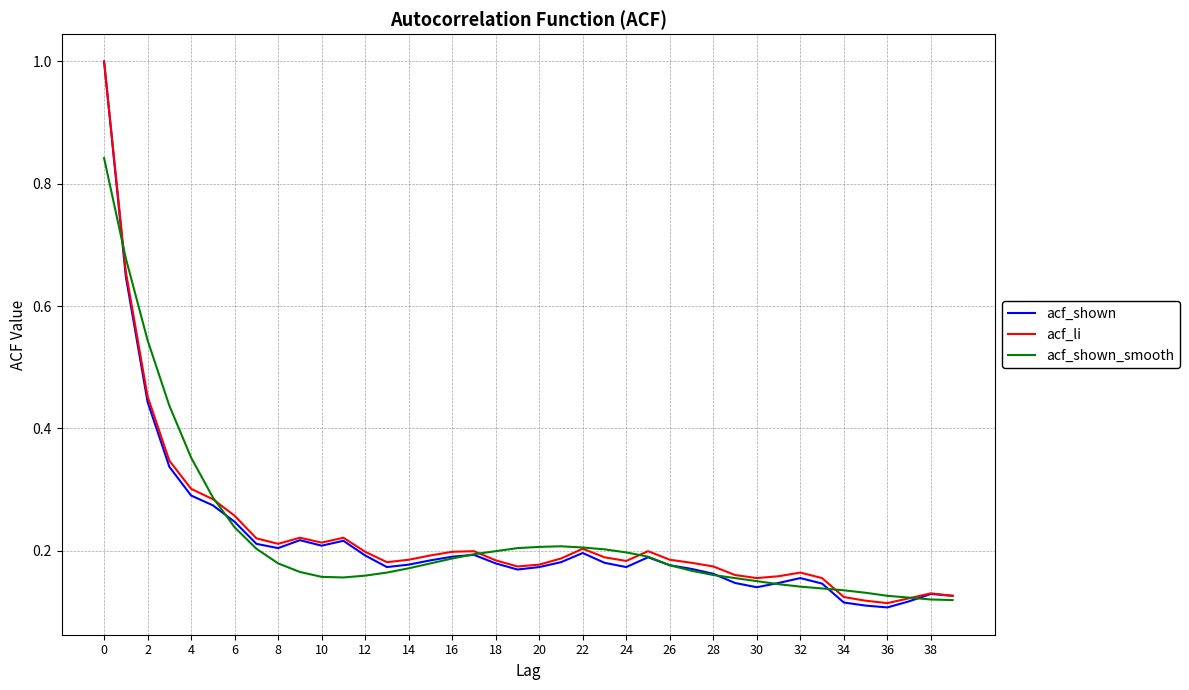

Which series has the largest range (max minus min)?

acf_shown